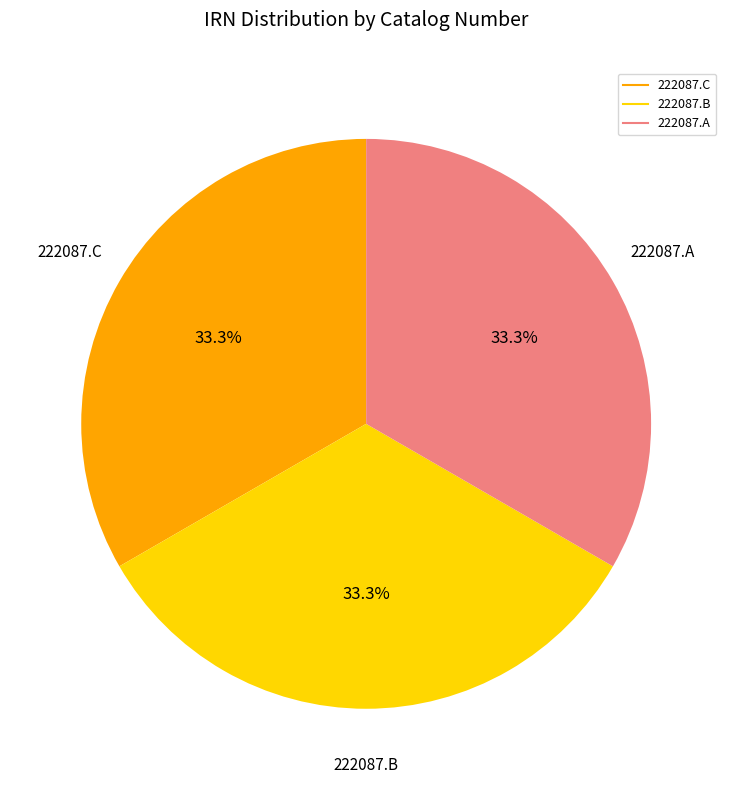

What percentage is the 222087.B slice, to the nearest percent?

33%